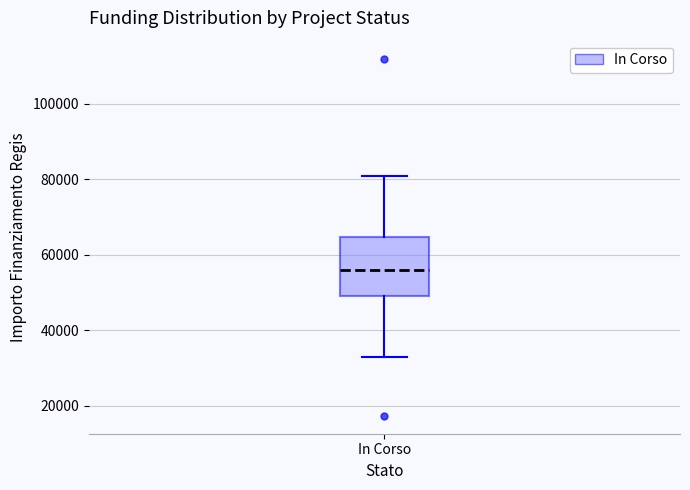

Where is the upper edge of the box for In Corso on the y-axis? The values are not printed on the chart, so give them approximately, as read against the axis.

64000